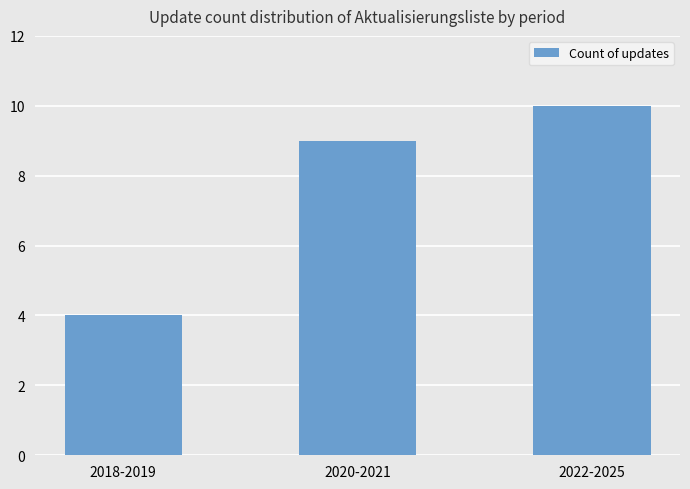

True or false: the data shows 14 at 2020-2021.

False